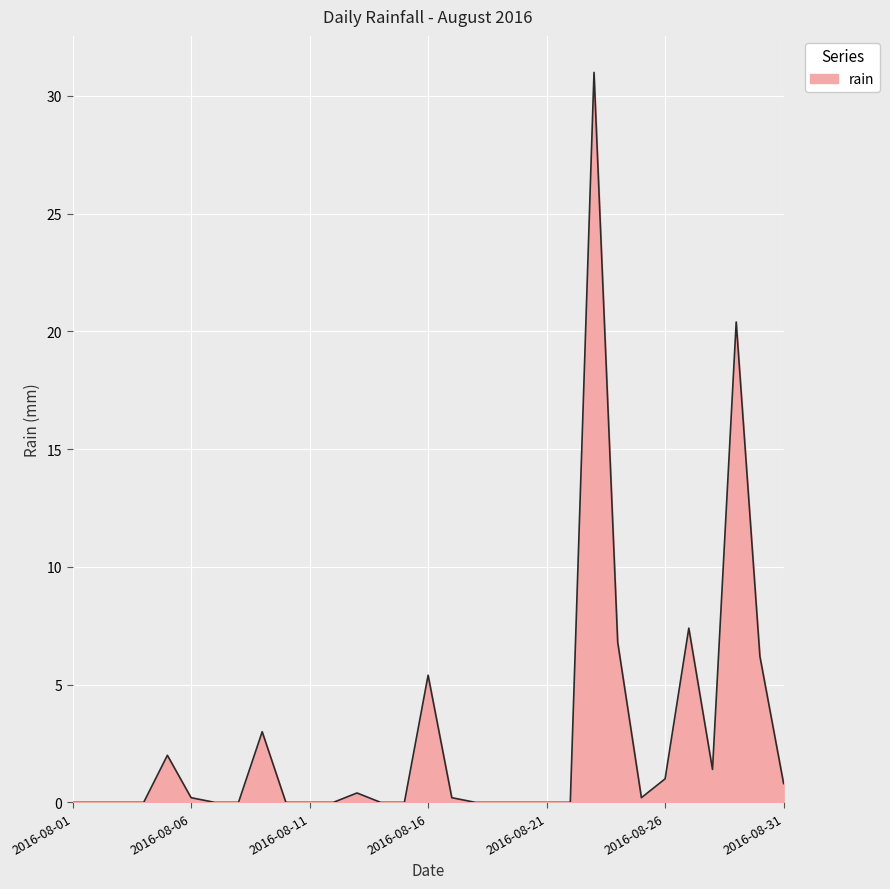

Does the chart have visible grid lines?

Yes